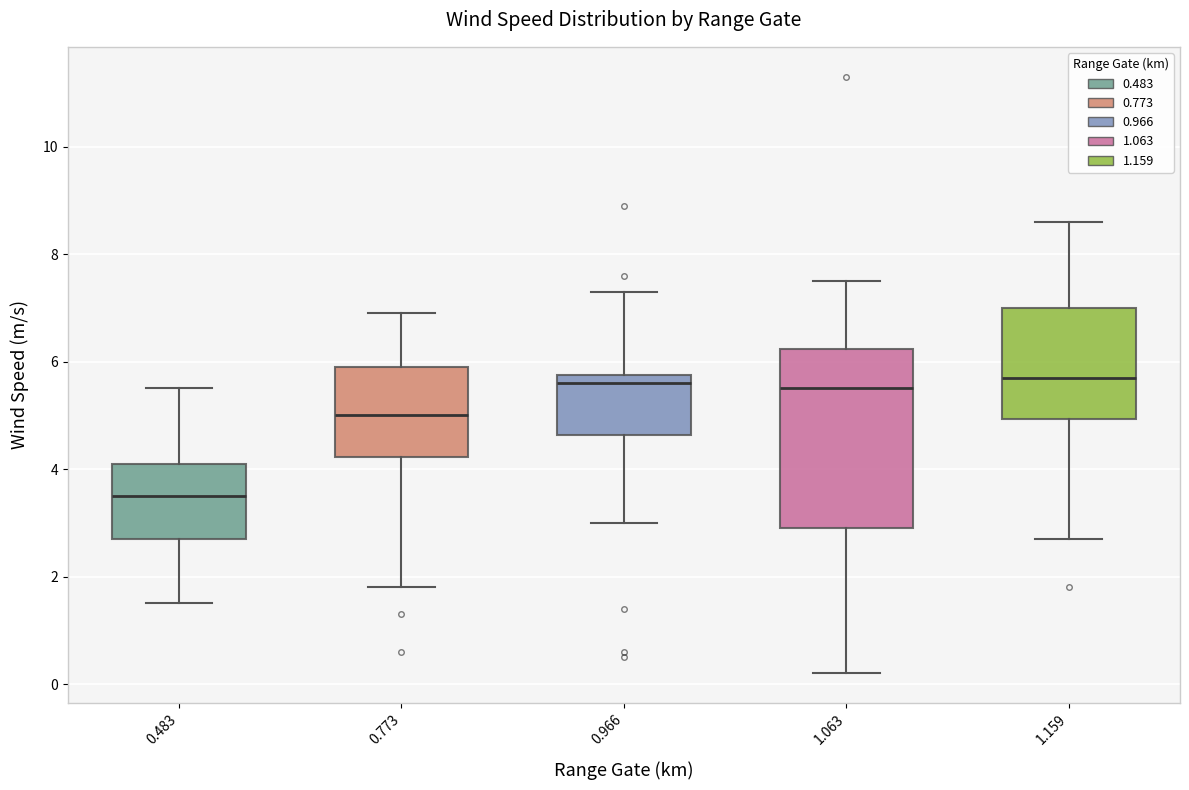

Where is the lower edge of the box at x = 0.966 on the y-axis? The values are not printed on the chart, so give them approximately, as read against the axis.

4.6